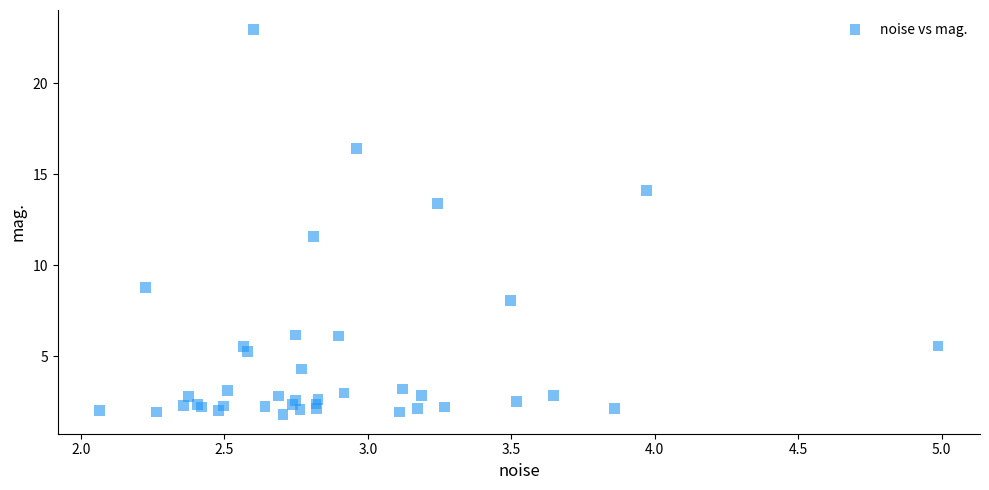

What Y value in the scatter plot is closest to 12?

11.6